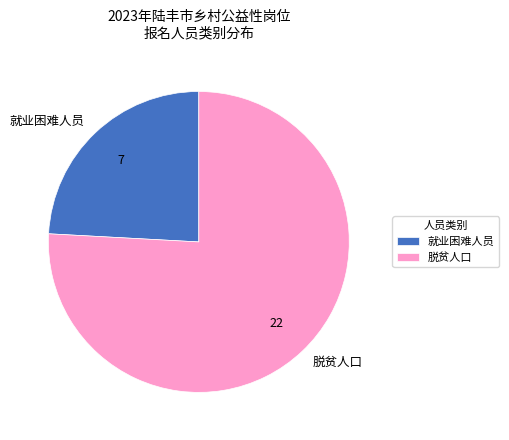

Between 脱贫人口 and 就业困难人员, which is larger?

脱贫人口